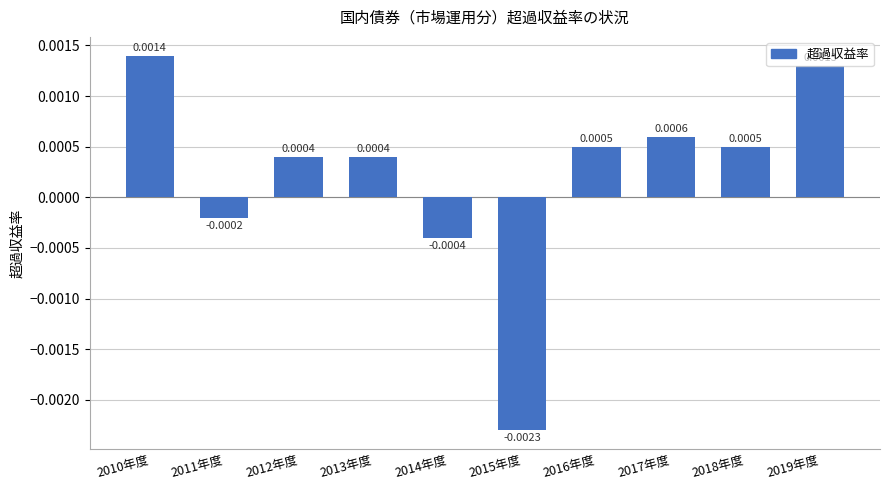

Which label corresponds to the smallest value in the chart?

2015年度